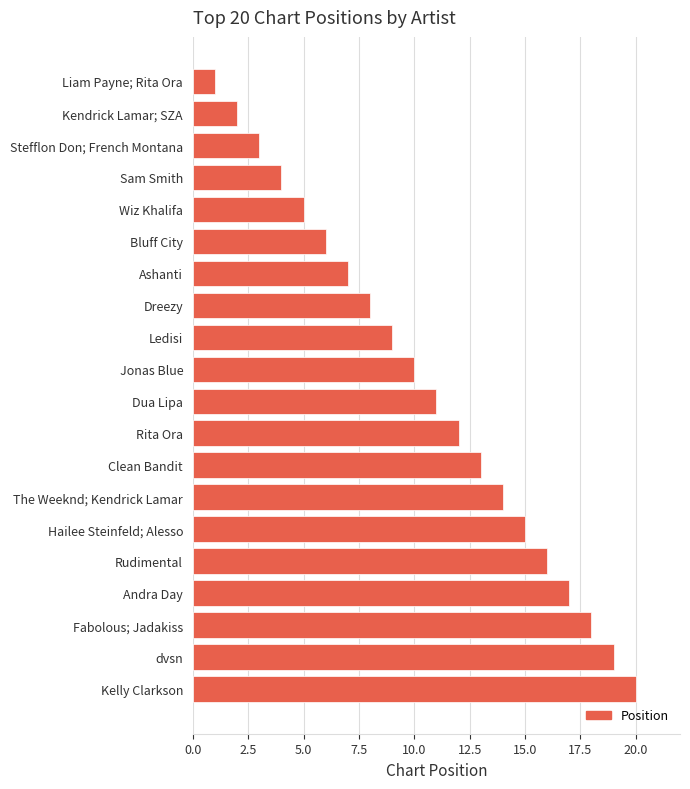

List the labels in order of value, largest first.

Kelly Clarkson, dvsn, Fabolous; Jadakiss, Andra Day, Rudimental, Hailee Steinfeld; Alesso, The Weeknd; Kendrick Lamar, Clean Bandit, Rita Ora, Dua Lipa, Jonas Blue, Ledisi, Dreezy, Ashanti, Bluff City, Wiz Khalifa, Sam Smith, Stefflon Don; French Montana, Kendrick Lamar; SZA, Liam Payne; Rita Ora